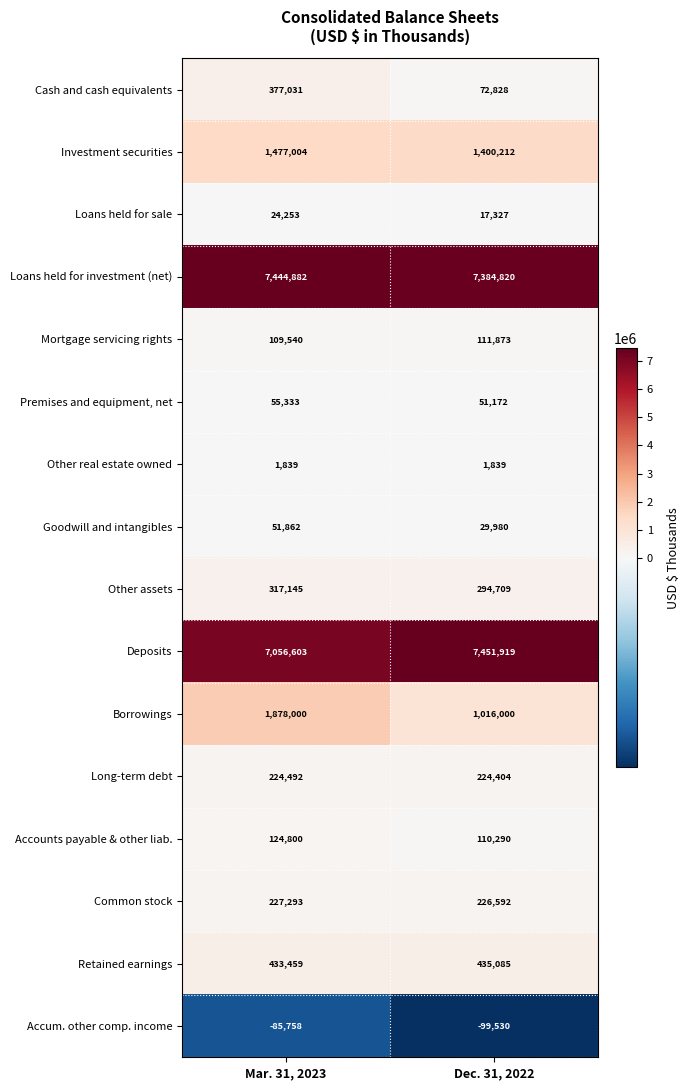

The value of Investment securities at Dec. 31, 2022 is 1400212. True or false?

True